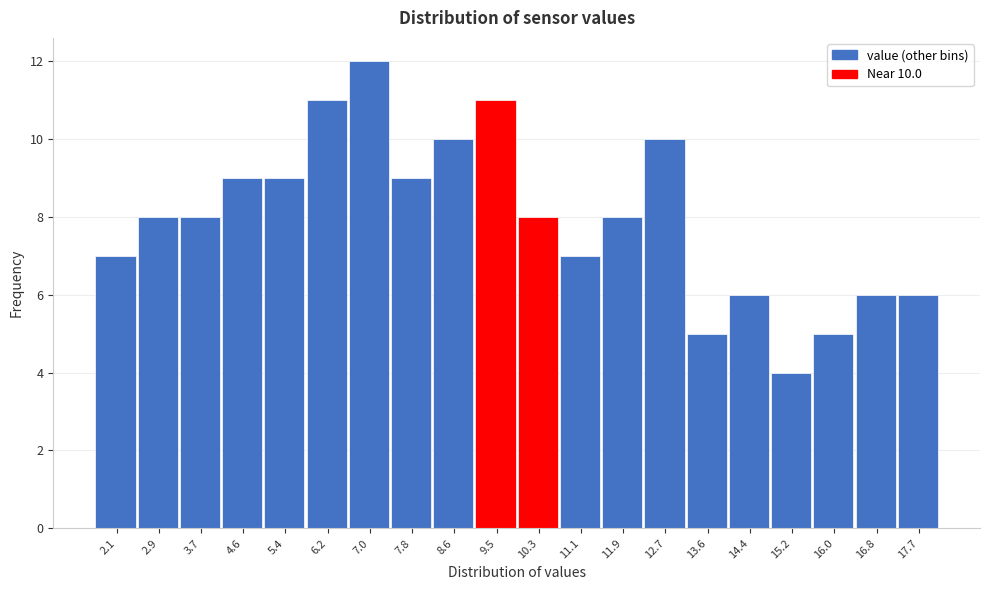

Reading left to right, transcribe all the data shown in this chart.

7	8	8	9	9	11	12	9	10	11	8	7	8	10	5	6	4	5	6	6